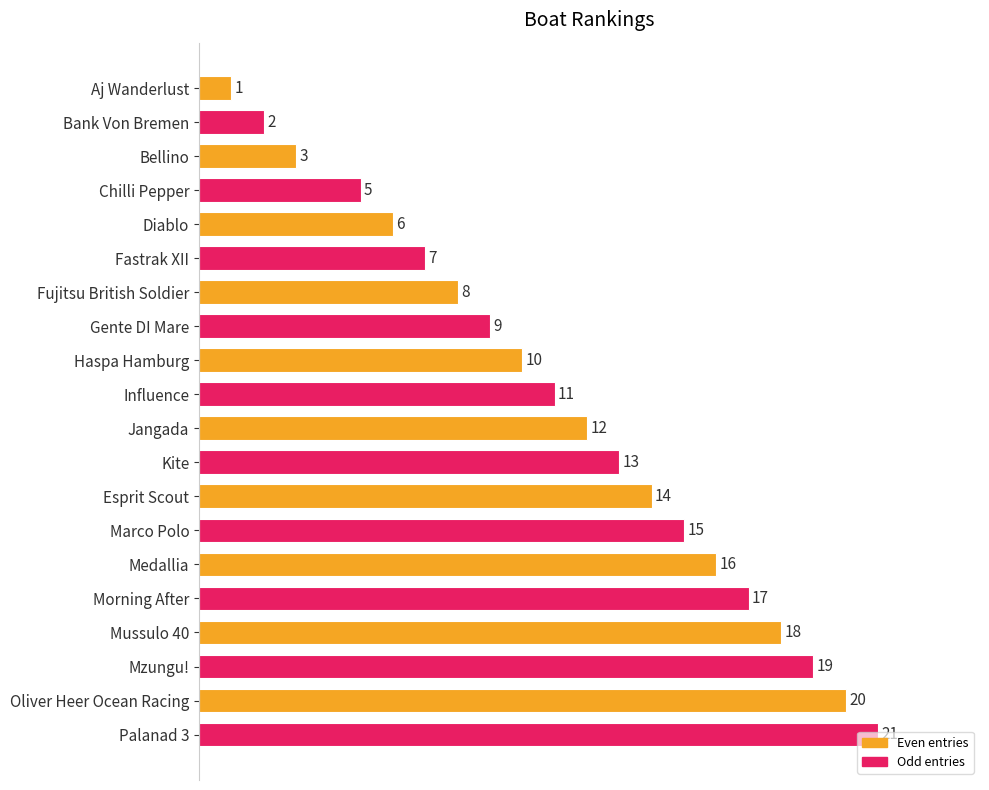

The chart shows a value of 11 at Influence. True or false?

True